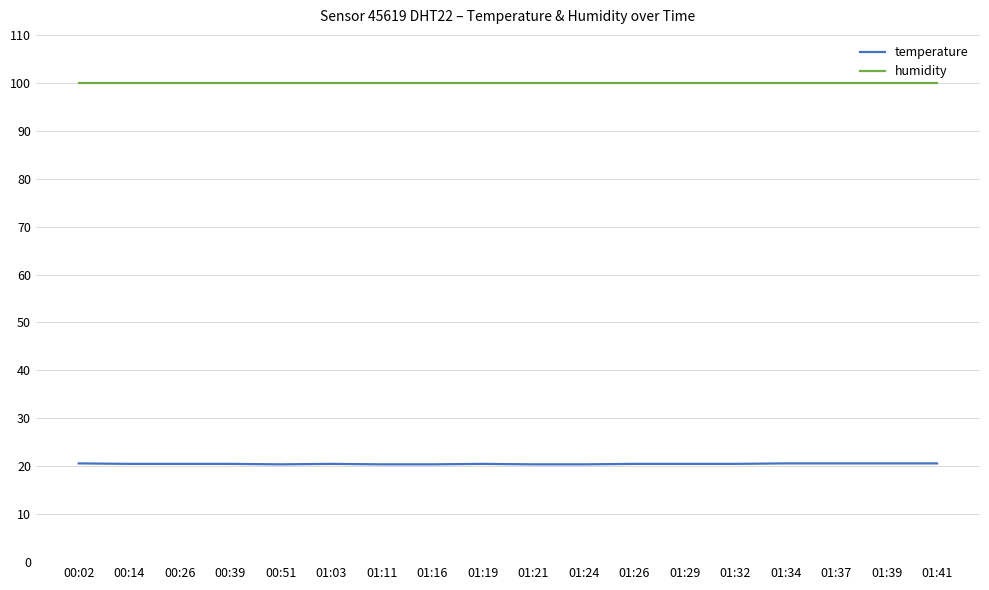

Is the value of temperature at 00:02 greater than the value of humidity at 01:11?

No